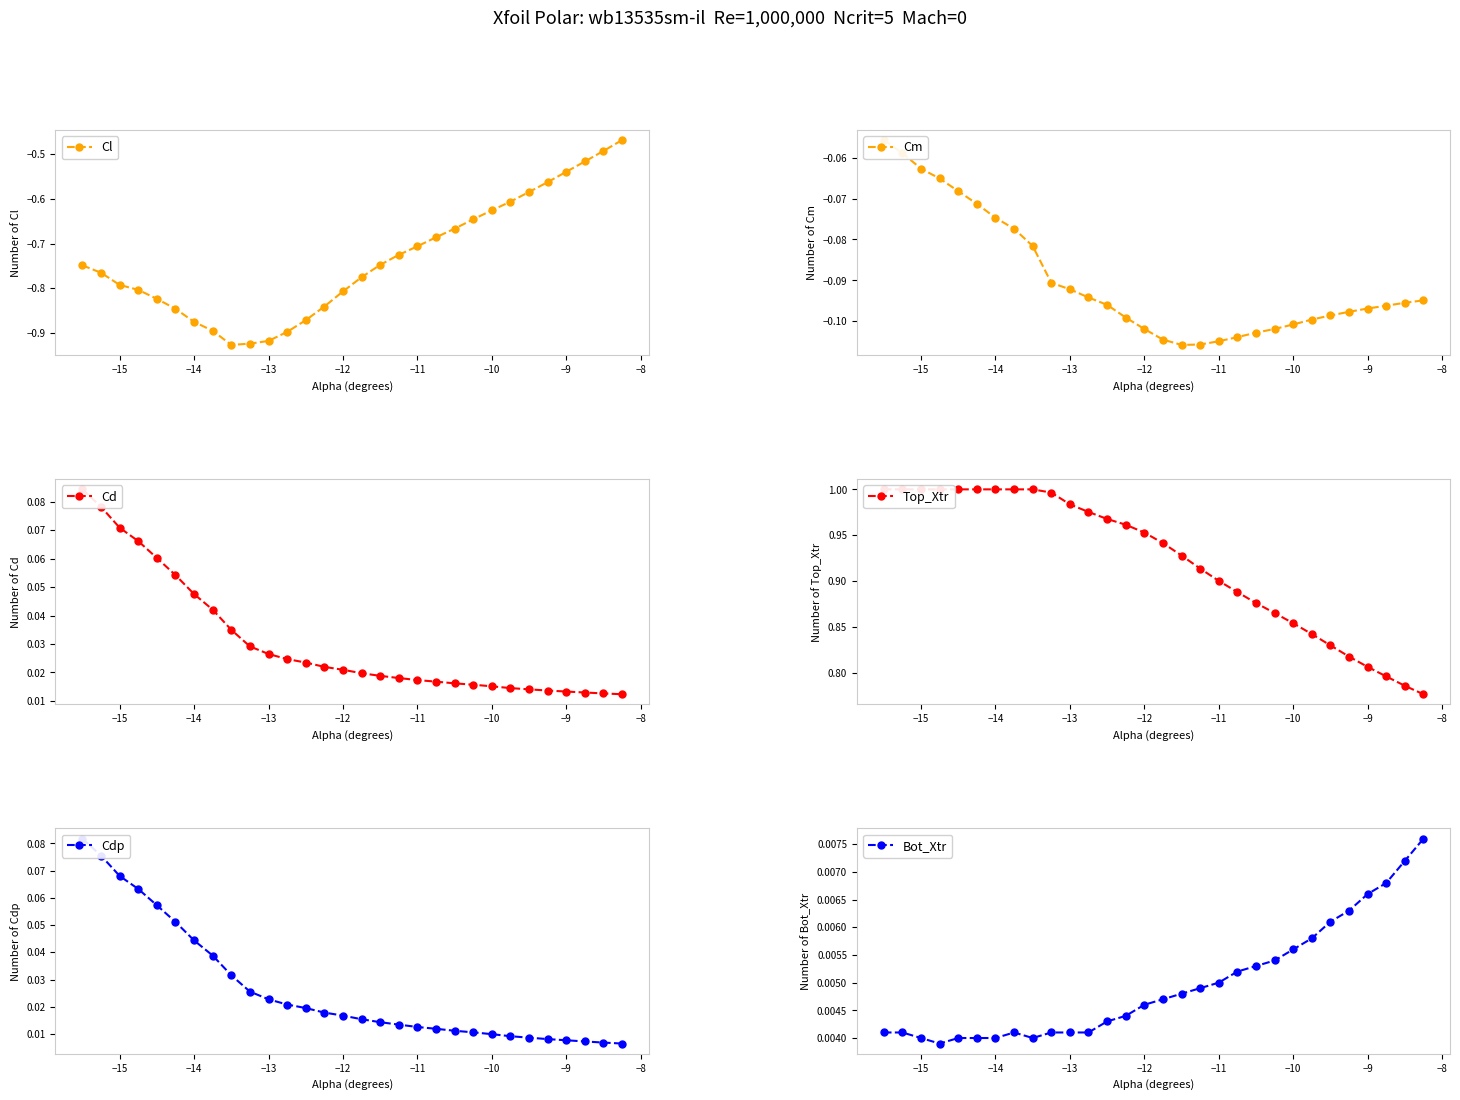

What is the sum of all Cdp values?

0.8